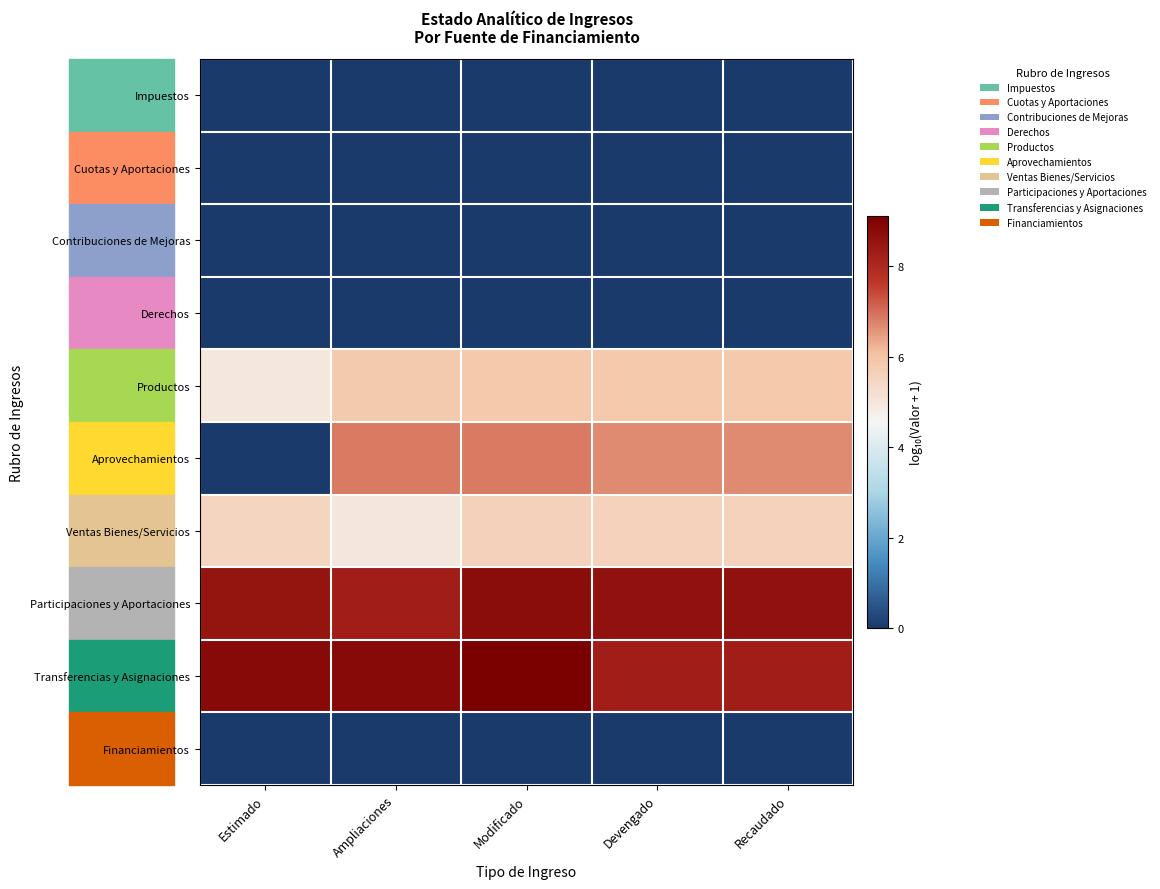

Reading right to left, extract all data points from this chart.

Impuestos: Recaudado=0.0	Devengado=0.0	Modificado=0.0	Ampliaciones=0.0	Estimado=0.0
Cuotas y Aportaciones: Recaudado=0.0	Devengado=0.0	Modificado=0.0	Ampliaciones=0.0	Estimado=0.0
Contribuciones de Mejoras: Recaudado=0.0	Devengado=0.0	Modificado=0.0	Ampliaciones=0.0	Estimado=0.0
Derechos: Recaudado=0.0	Devengado=0.0	Modificado=0.0	Ampliaciones=0.0	Estimado=0.0
Productos: Recaudado=5.9	Devengado=5.9	Modificado=5.9	Ampliaciones=5.8	Estimado=5.0
Aprovechamientos: Recaudado=6.7	Devengado=6.7	Modificado=6.8	Ampliaciones=6.8	Estimado=0.0
Ventas Bienes/Servicios: Recaudado=5.6	Devengado=5.6	Modificado=5.6	Ampliaciones=5.0	Estimado=5.5
Participaciones y Aportaciones: Recaudado=8.6	Devengado=8.6	Modificado=8.7	Ampliaciones=8.3	Estimado=8.5
Transferencias y Asignaciones: Recaudado=8.3	Devengado=8.3	Modificado=9.1	Ampliaciones=8.8	Estimado=8.8
Financiamientos: Recaudado=0.0	Devengado=0.0	Modificado=0.0	Ampliaciones=0.0	Estimado=0.0